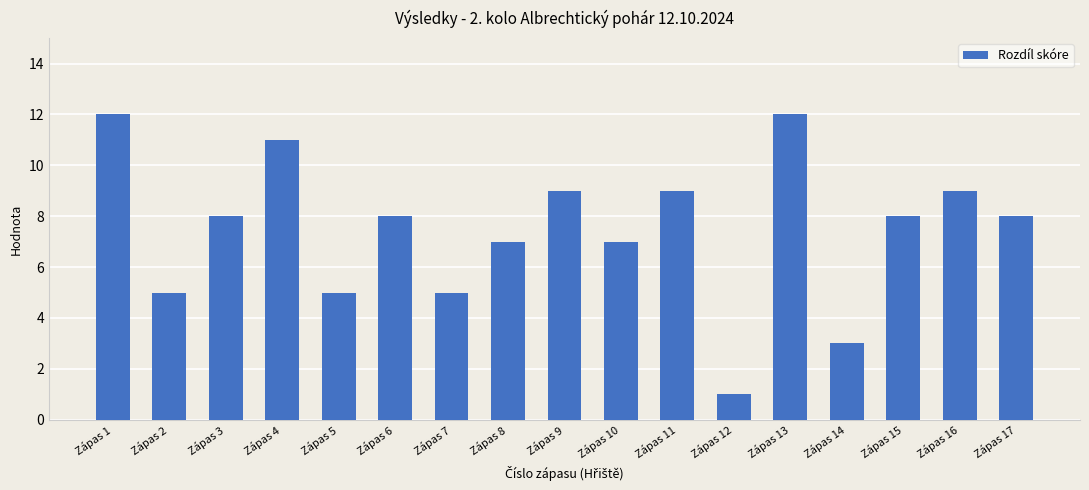

Which has a higher value, Zápas 1 or Zápas 17?

Zápas 1